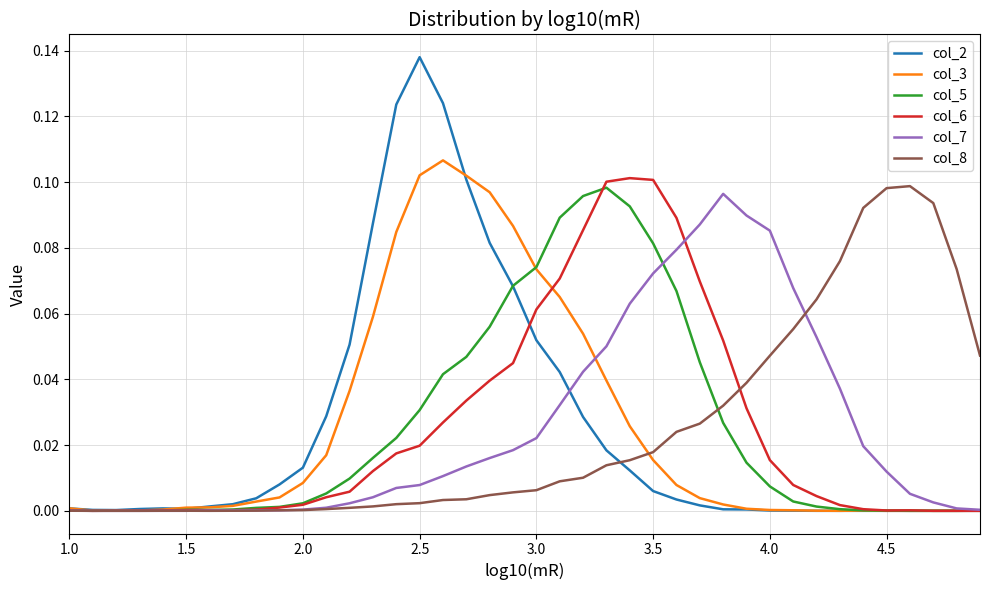

Which series has the largest range (max minus min)?

col_2